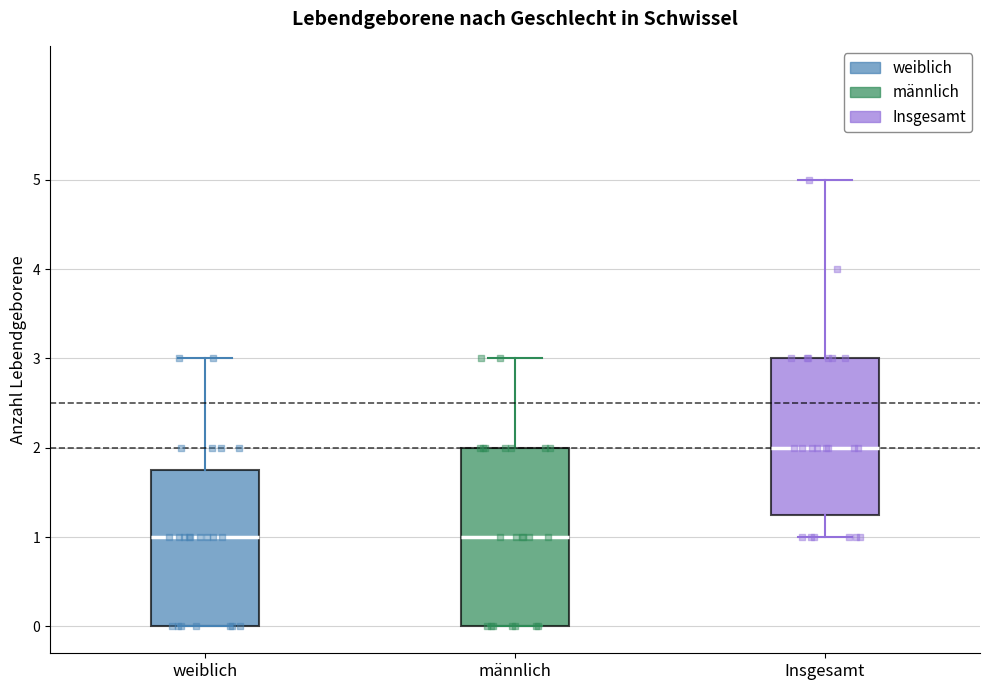

Where does the median line of the box for Insgesamt sit on the y-axis? The values are not printed on the chart, so give them approximately, as read against the axis.

2.0